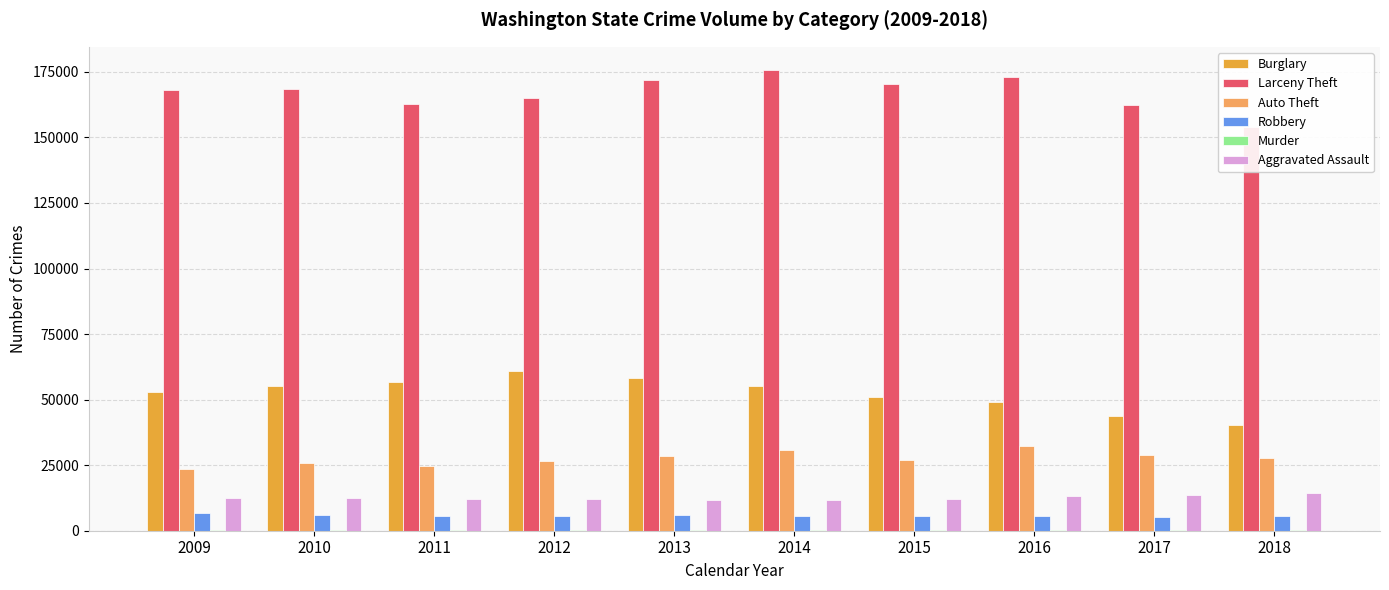

Reading left to right, what are all the values shown in this chart?

Burglary: 2009=52791	2010=55164	2011=56532	2012=60725	2013=58353	2014=55290	2015=50993	2016=49180	2017=43720	2018=40201
Larceny Theft: 2009=167897	2010=168360	2011=162779	2012=165206	2013=171910	2014=175769	2015=170509	2016=173187	2017=162511	2018=154133
Auto Theft: 2009=23680	2010=25729	2011=24835	2012=26402	2013=28399	2014=30647	2015=26867	2016=32286	2017=28796	2018=27677
Robbery: 2009=6699	2010=5929	2011=5638	2012=5745	2013=5819	2014=5640	2015=5449	2016=5651	2017=5390	2018=5572
Murder: 2009=179	2010=152	2011=162	2012=206	2013=160	2014=174	2015=211	2016=195	2017=230	2018=236
Aggravated Assault: 2009=12639	2010=12458	2011=12031	2012=12242	2013=11601	2014=11627	2015=12029	2016=13100	2017=13673	2018=14251